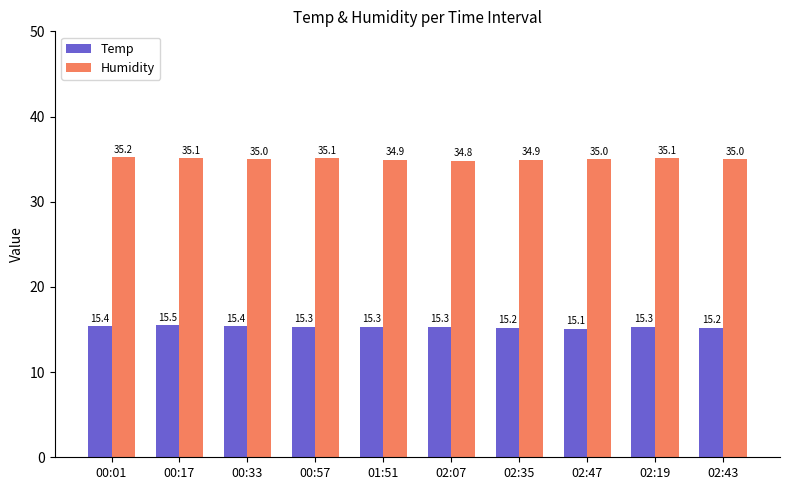

Does the chart contain stacked bars?

No